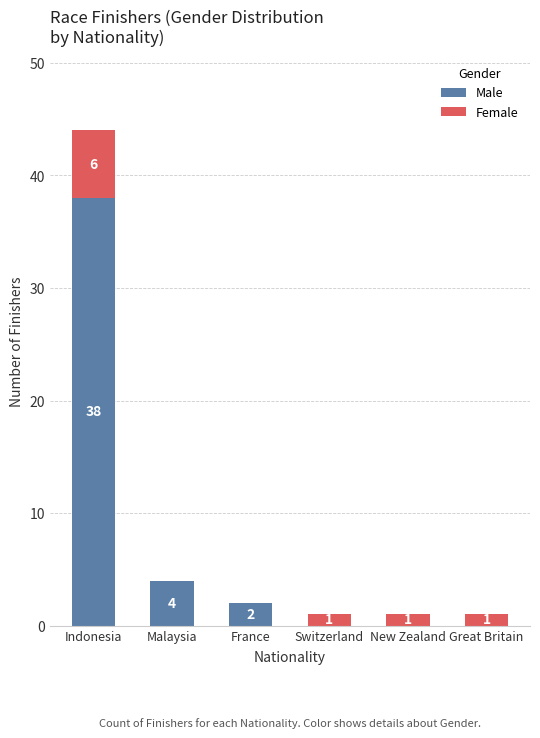

Which category has the highest value in the Male series?

Indonesia